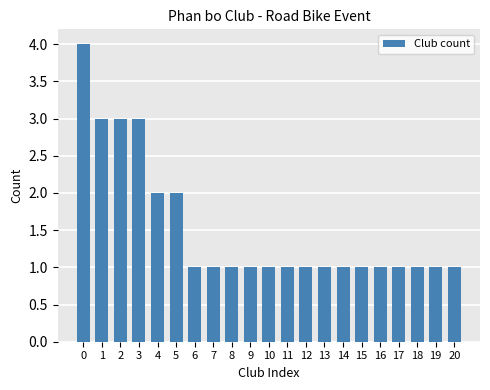

How many bars are there in total?

21